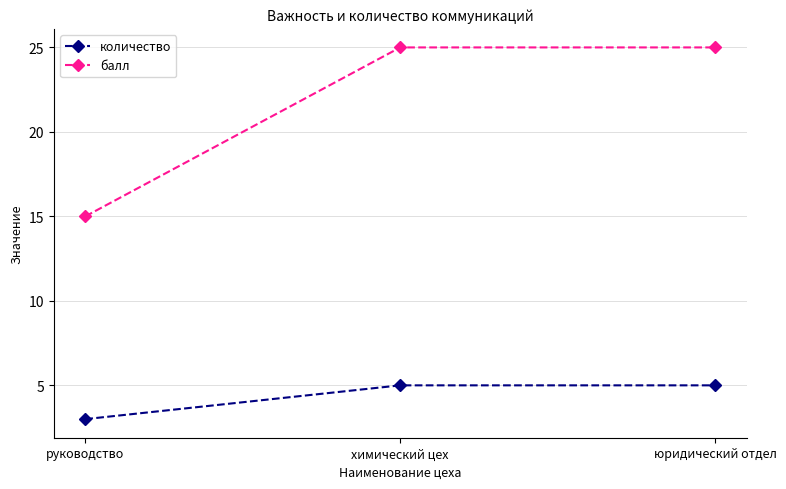

Reading left to right, transcribe all the data shown in this chart.

количество: 3	5	5
балл: 15	25	25